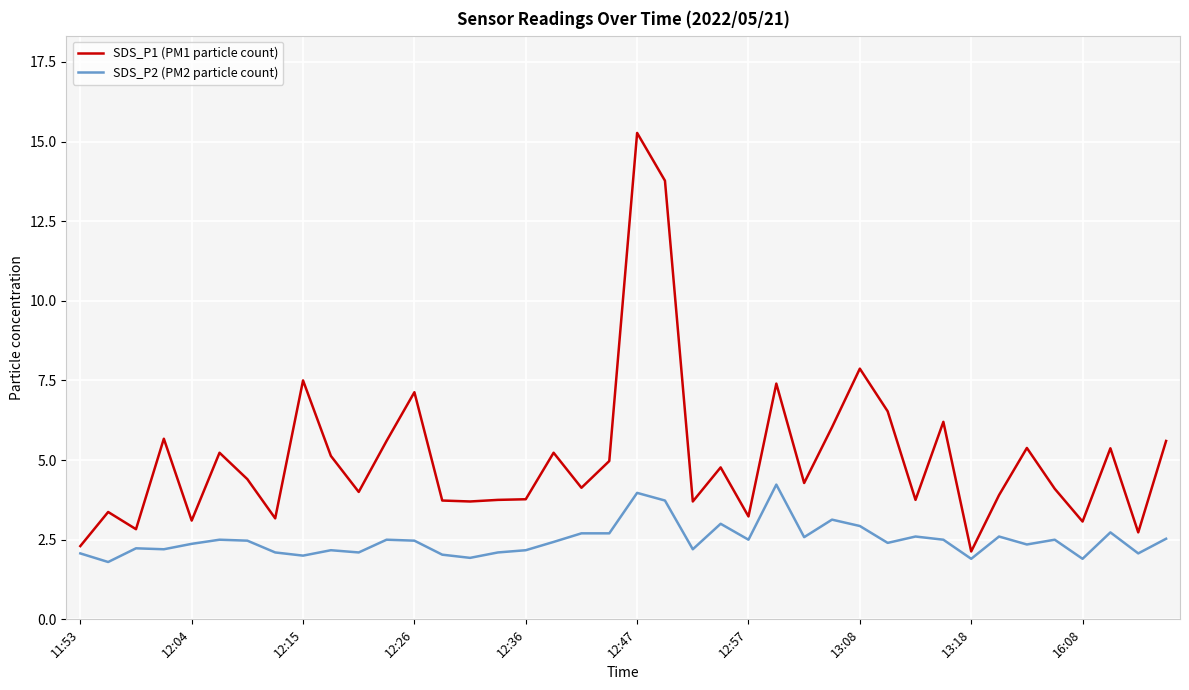

In SDS_P1 (PM1 particle count), how many points are higher than both neighbors (excluding endpoints)?

13